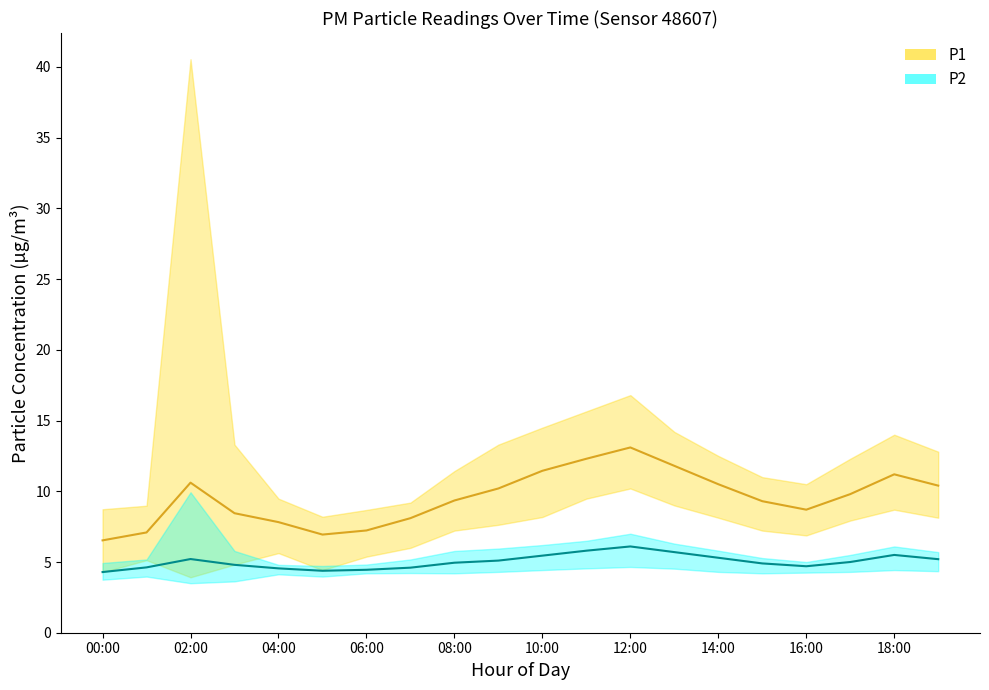

What is the label of the 16th point from the left?

15:00